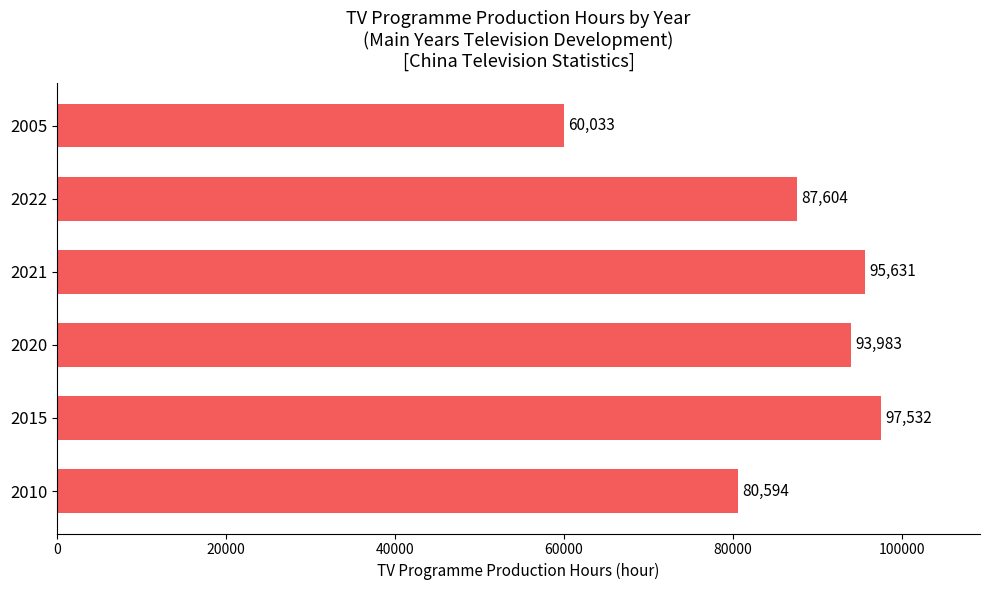

Read the value at 2021.

95631